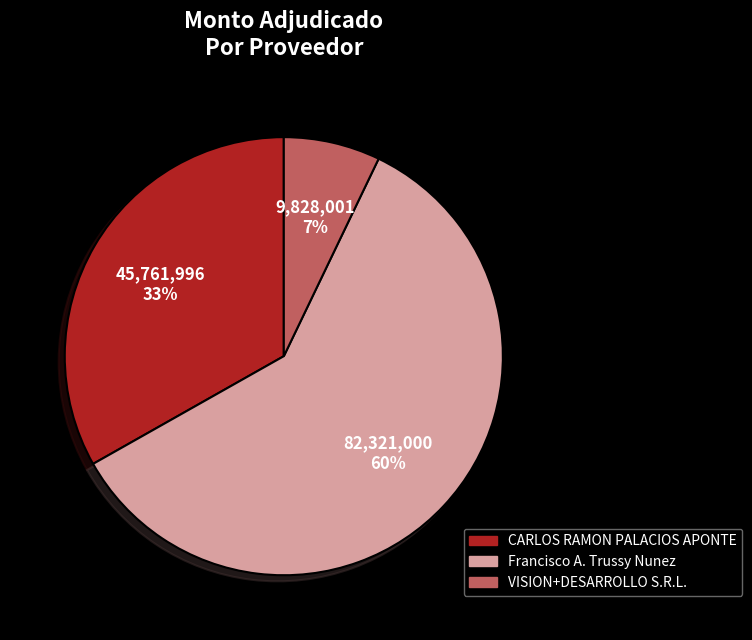

Combined, do CARLOS RAMON PALACIOS APONTE and Francisco A. Trussy Nunez account for over 50%?

Yes